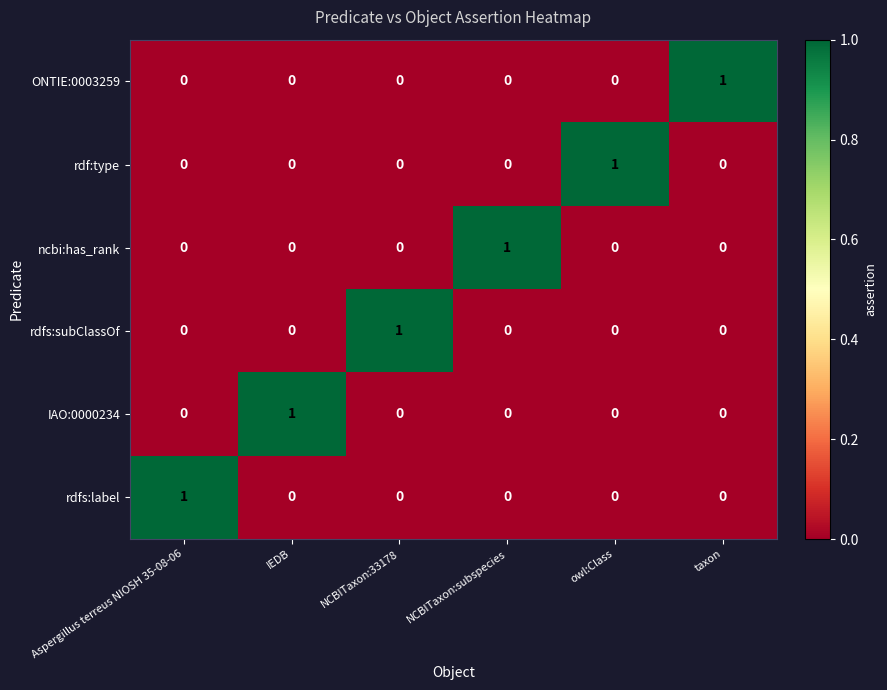

Is it true that rdf:type equals 0 at IEDB?

True